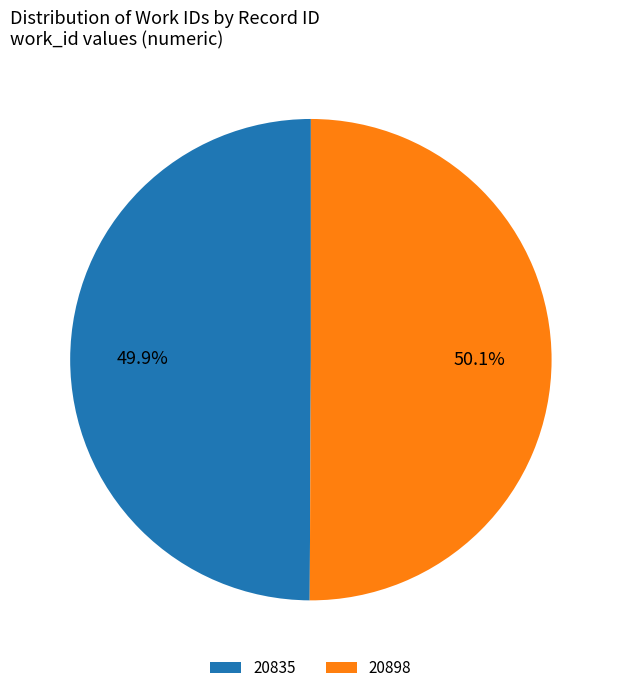

Combined, what portion of the pie is 20898 and 20835?

100.0%